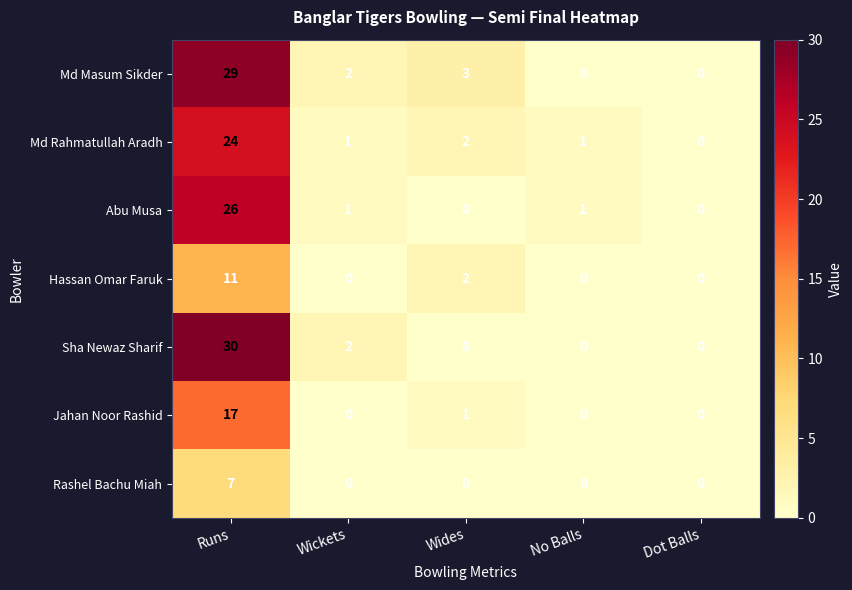

What is the difference between the highest and lowest values at Wides?

3